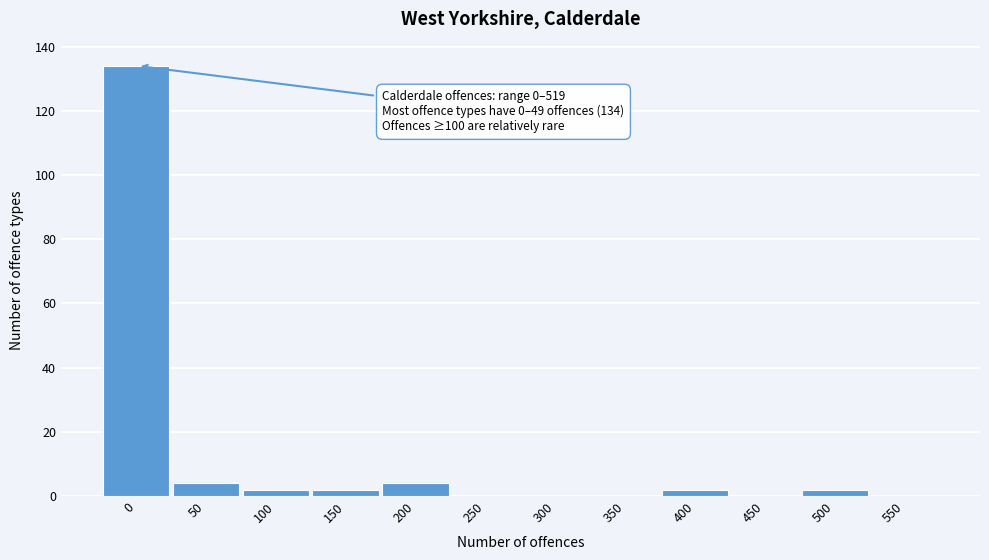

Reading left to right, what are all the values shown in this chart?

0=134	50=4	100=2	150=2	200=4	250=0	300=0	350=0	400=2	450=0	500=2	550=0